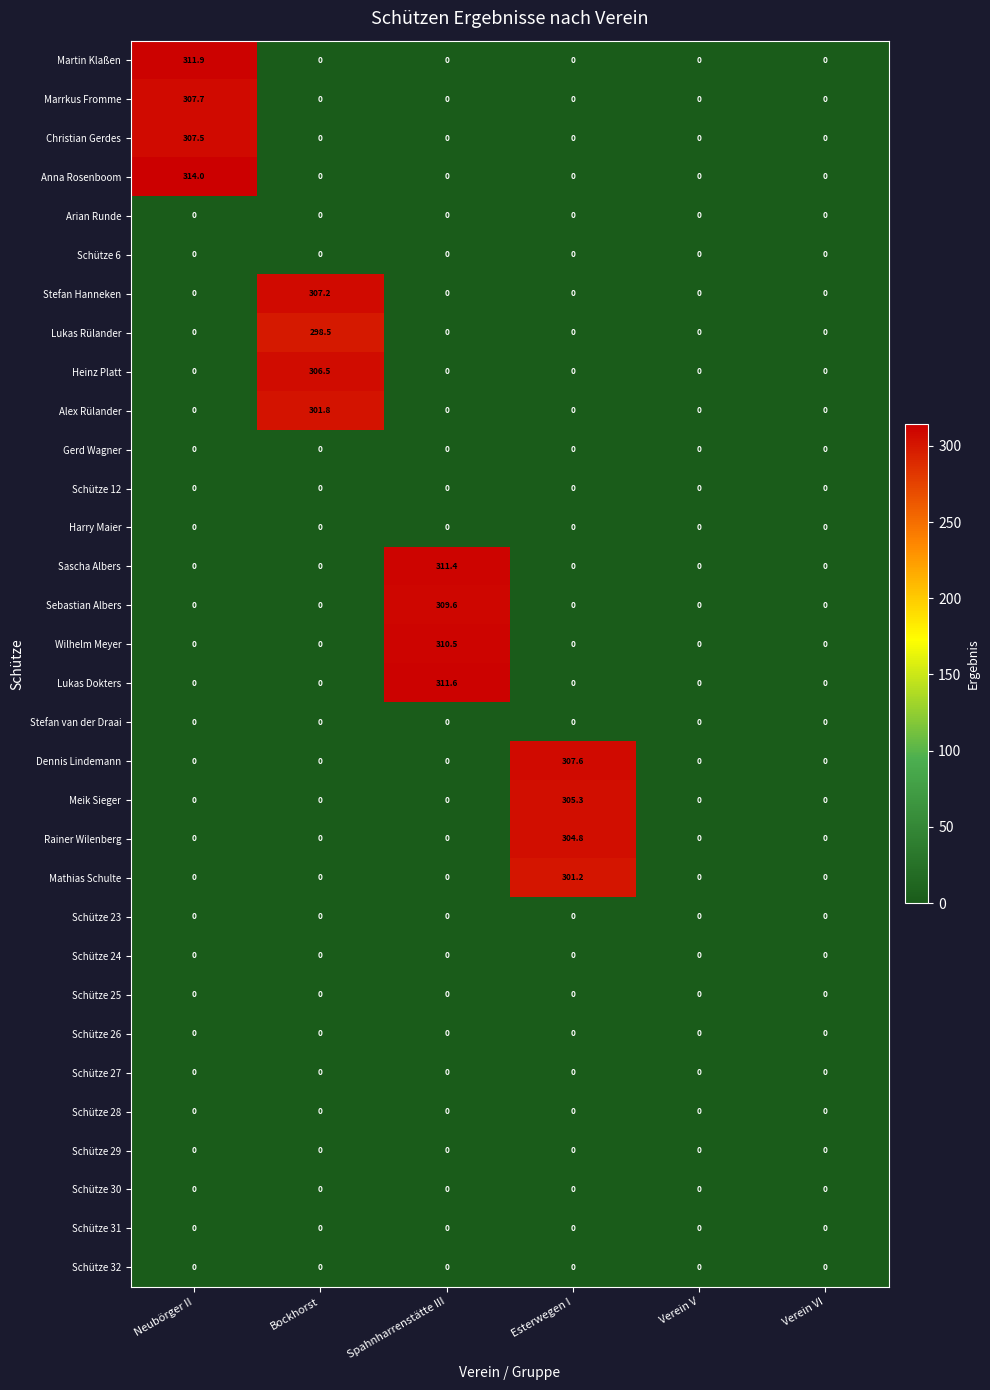

True or false: Alex Rülander has a value of 206.0 at Verein V.

False